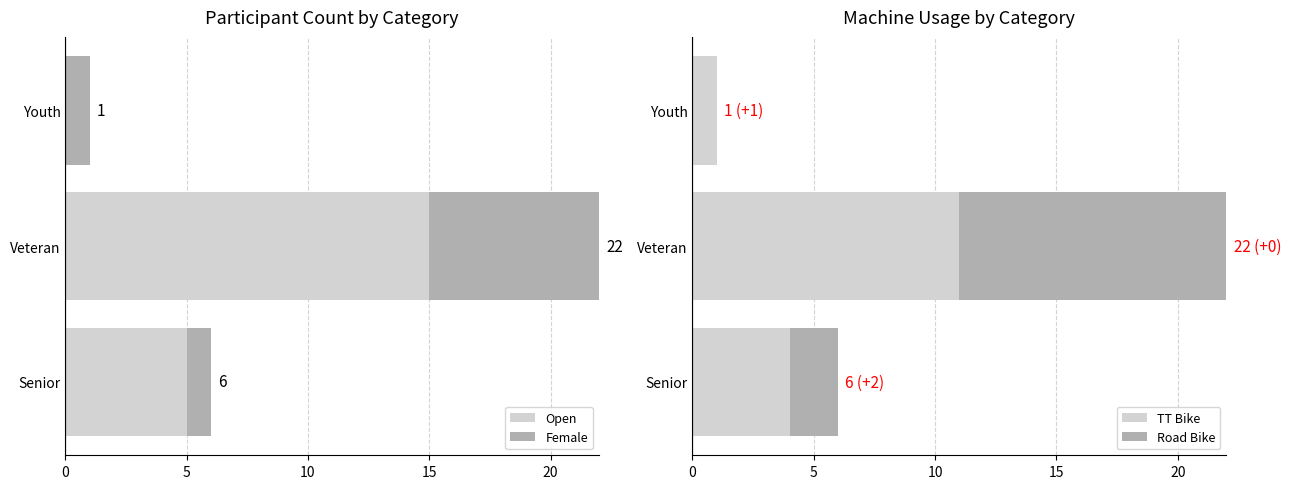

At which label is TT Bike closest to 6?

Senior